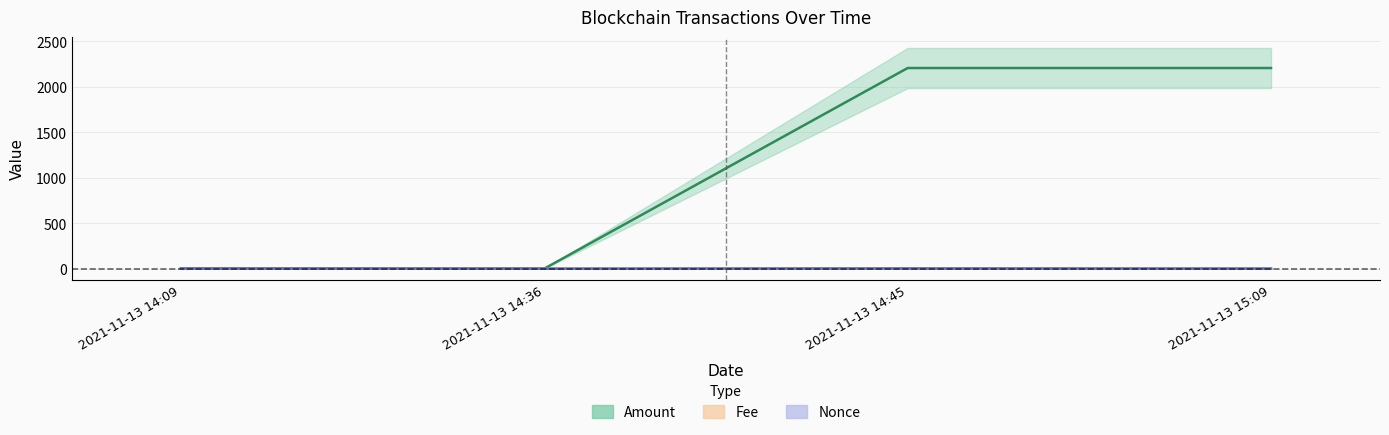

True or false: Fee and Amount cross at least once.

False